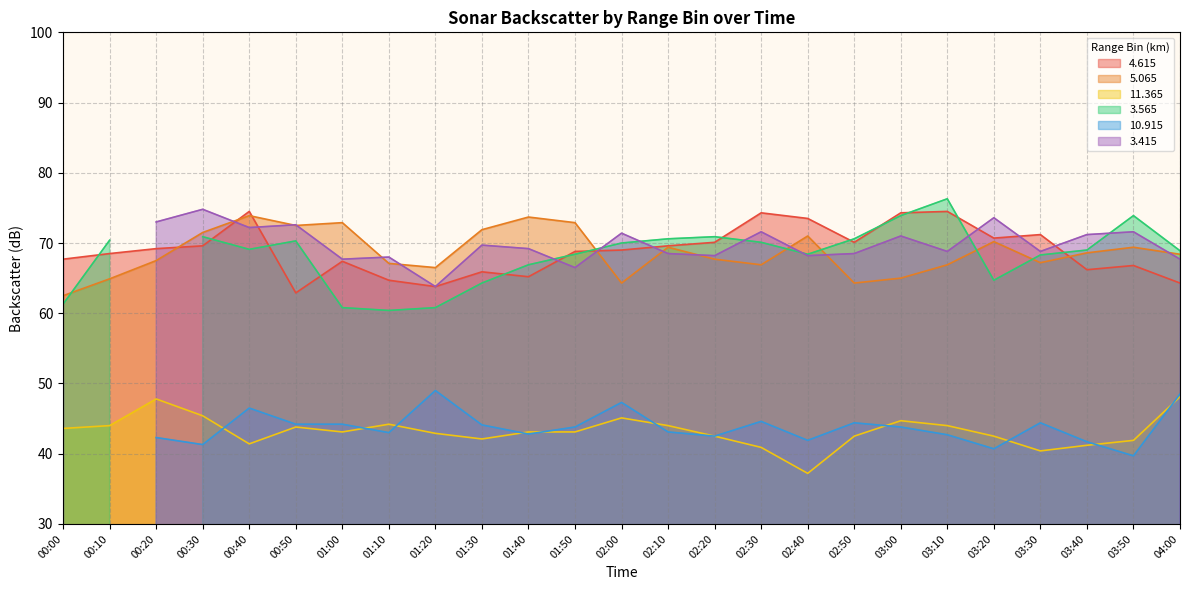

Which label corresponds to the smallest value in the chart?

02:40